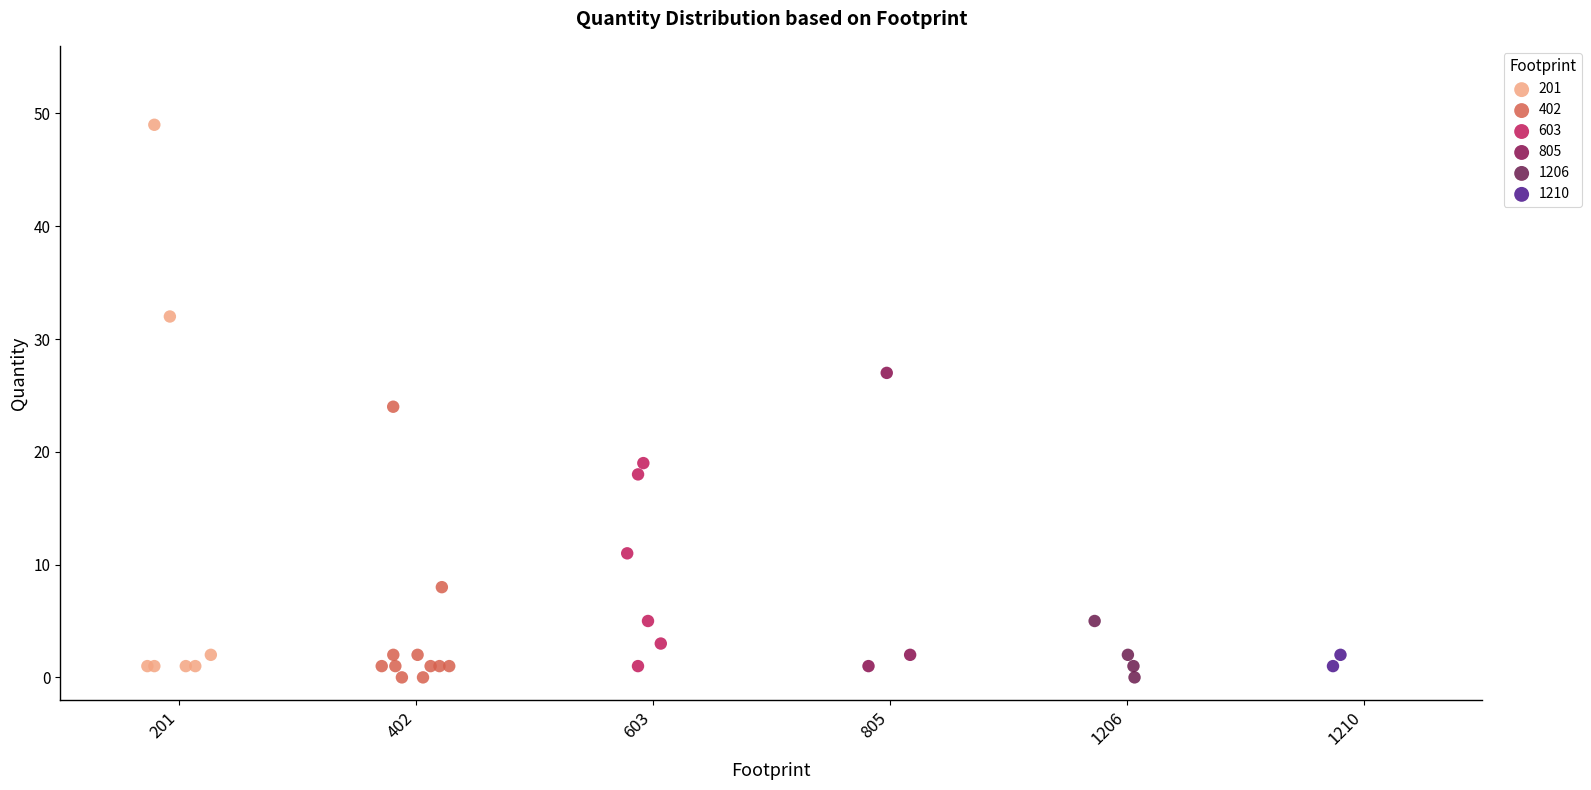

Which series reaches the maximum Y coordinate?

201